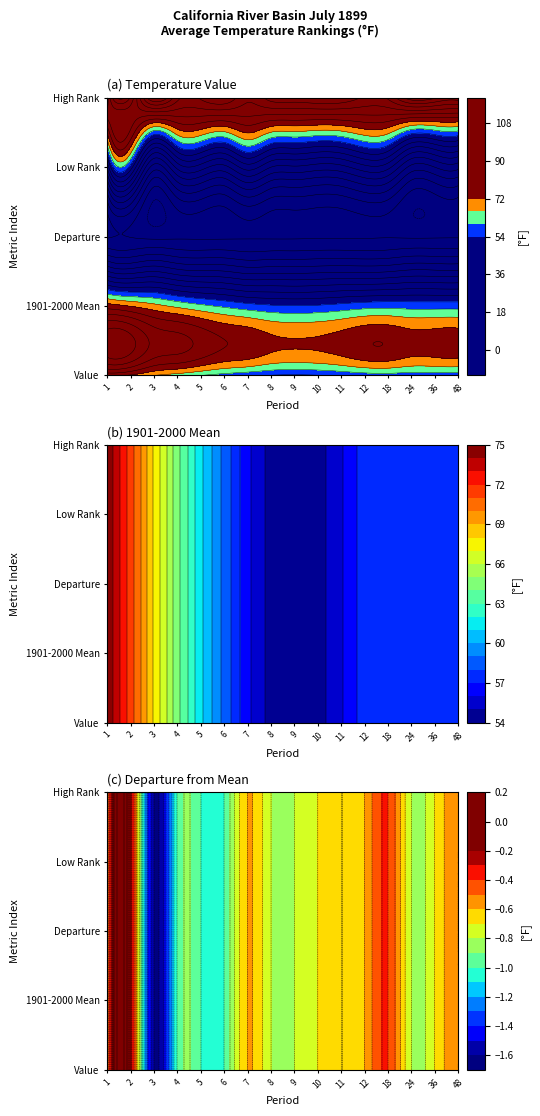

Which category has the highest value in the Value series?

1